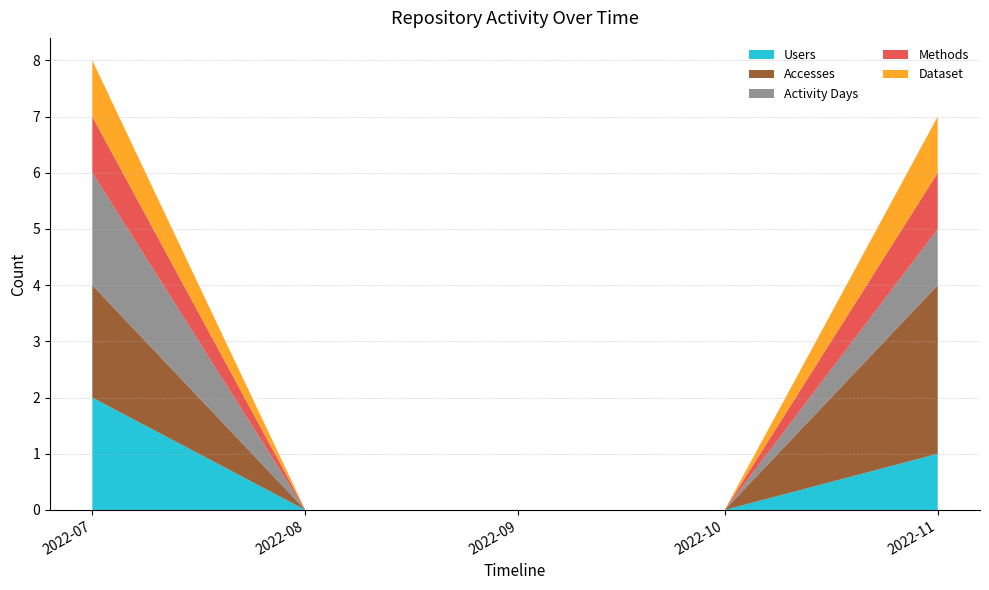

Reading left to right, extract all data points from this chart.

Users: 2022-07-01=2	2022-08-01=0	2022-09-01=0	2022-10-01=0	2022-11-01=1
Accesses: 2022-07-01=2	2022-08-01=0	2022-09-01=0	2022-10-01=0	2022-11-01=3
Activity Days: 2022-07-01=2	2022-08-01=0	2022-09-01=0	2022-10-01=0	2022-11-01=1
Methods: 2022-07-01=1	2022-08-01=0	2022-09-01=0	2022-10-01=0	2022-11-01=1
Dataset: 2022-07-01=1	2022-08-01=0	2022-09-01=0	2022-10-01=0	2022-11-01=1